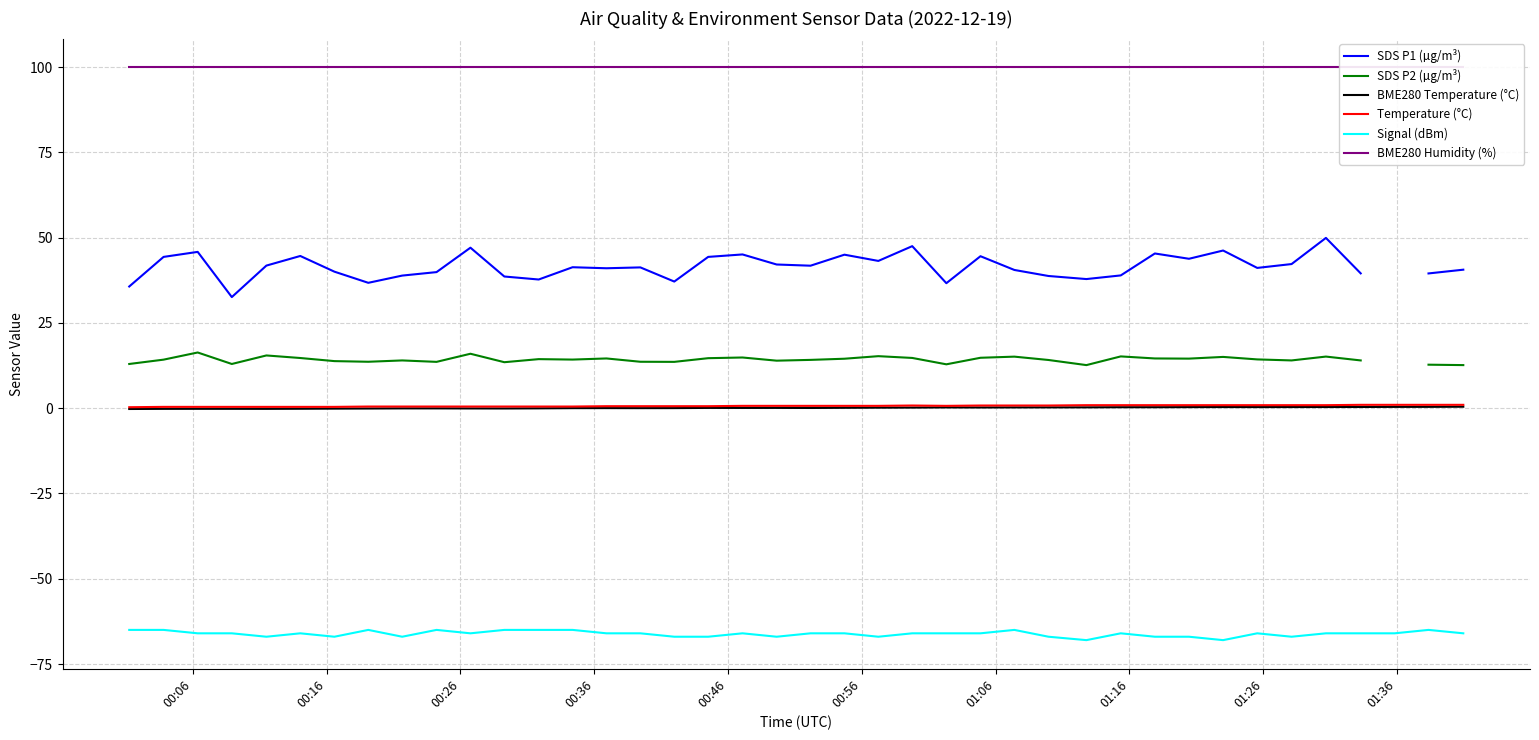

True or false: Temperature (°C) and SDS P1 (µg/m³) cross at least once.

False